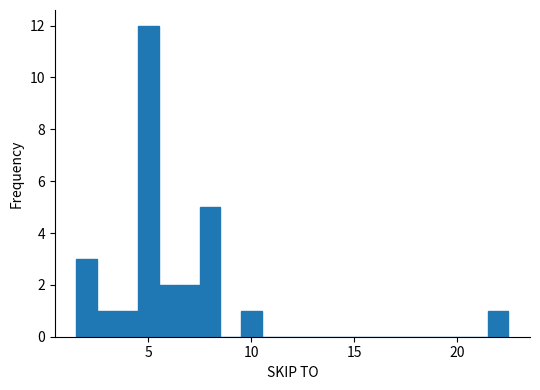

Read against the x-axis, roughly where is the centre of the tallest bar?

5.0